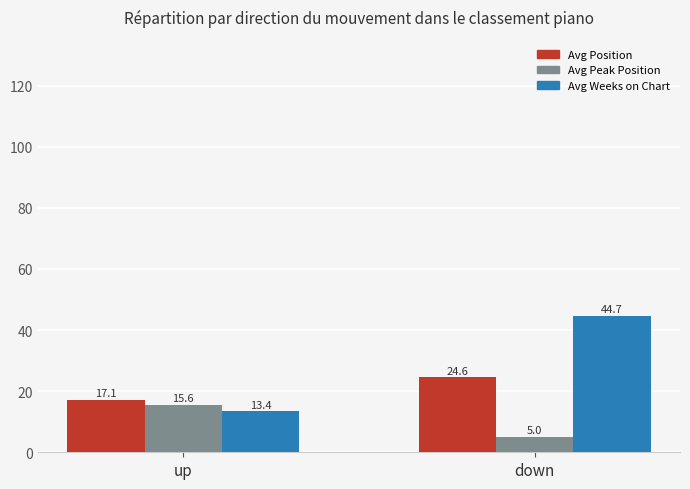

What is the sum of all Avg Position values?

41.7